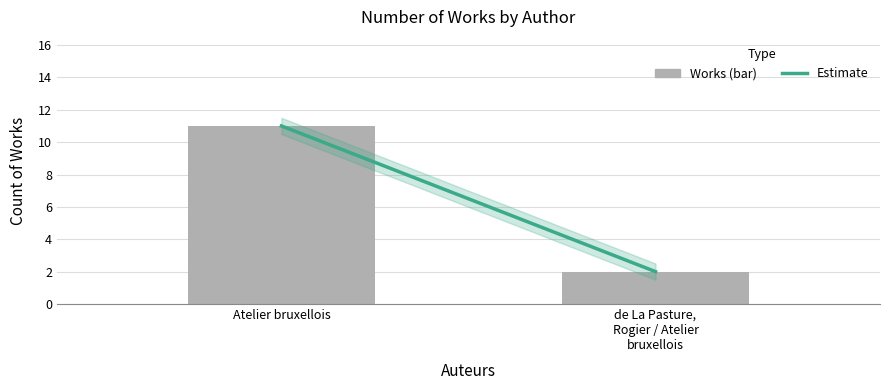

True or false: the data shows 18 at Atelier bruxellois.

False